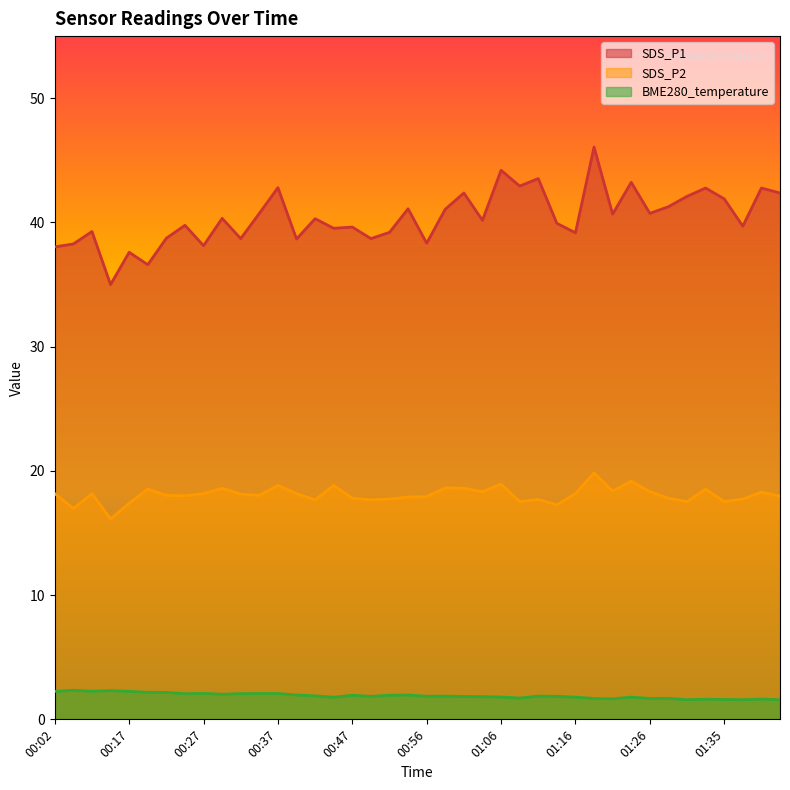

Between 00:17 and 00:44, which is larger?

00:44